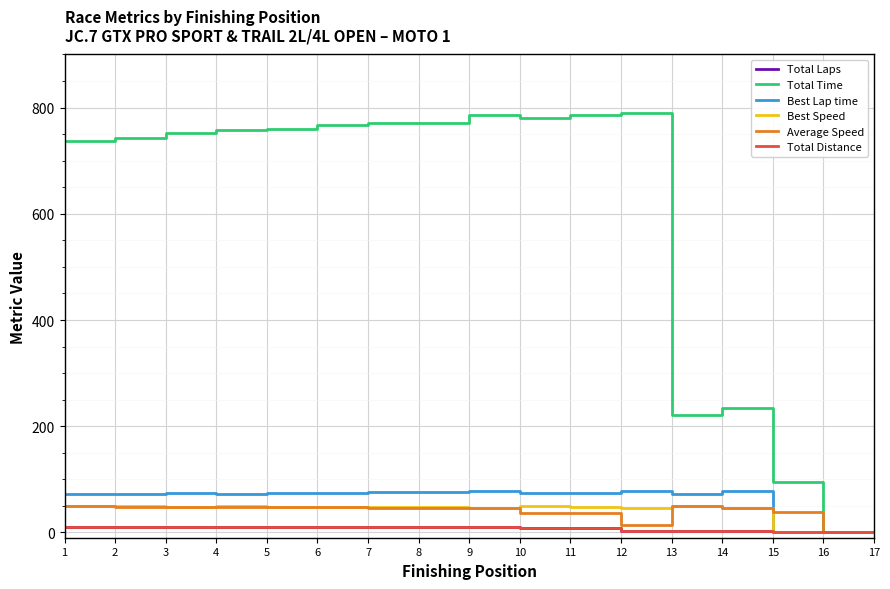

Does the chart have visible grid lines?

Yes